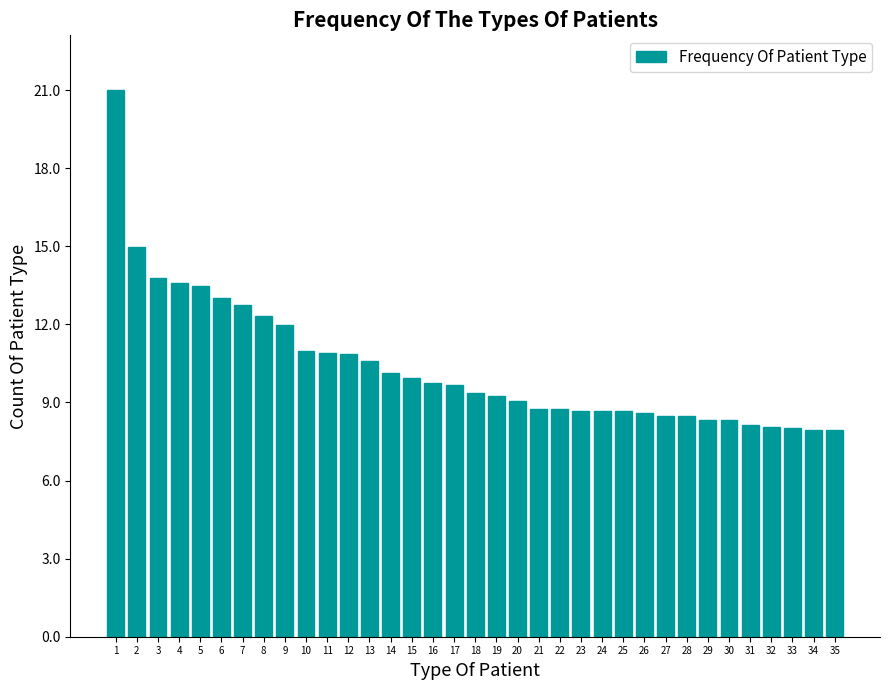

True or false: the data shows 1797135.7 at 6.

False